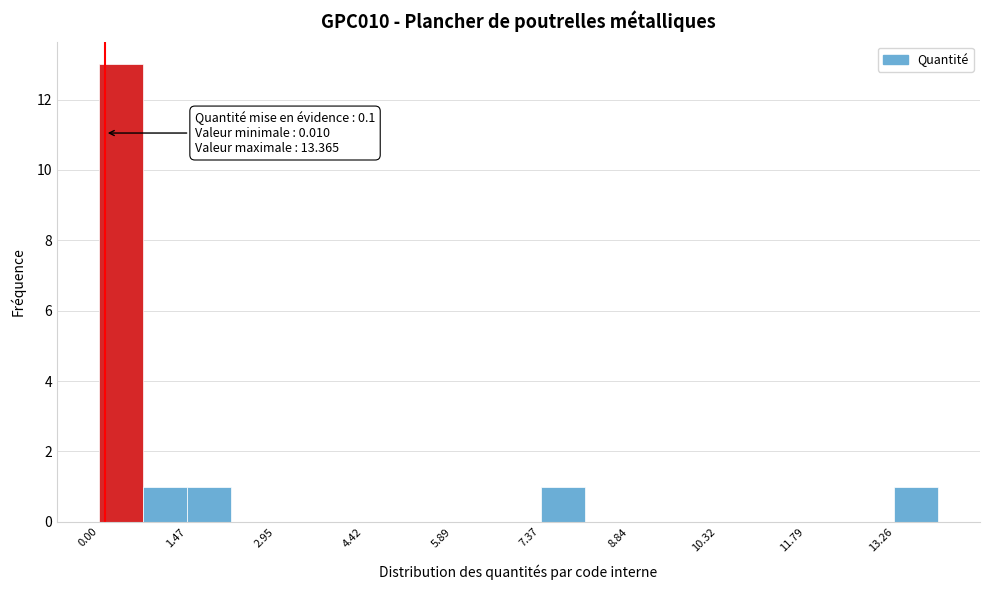

Read against the x-axis, roughly where is the centre of the tallest bar?

0.4